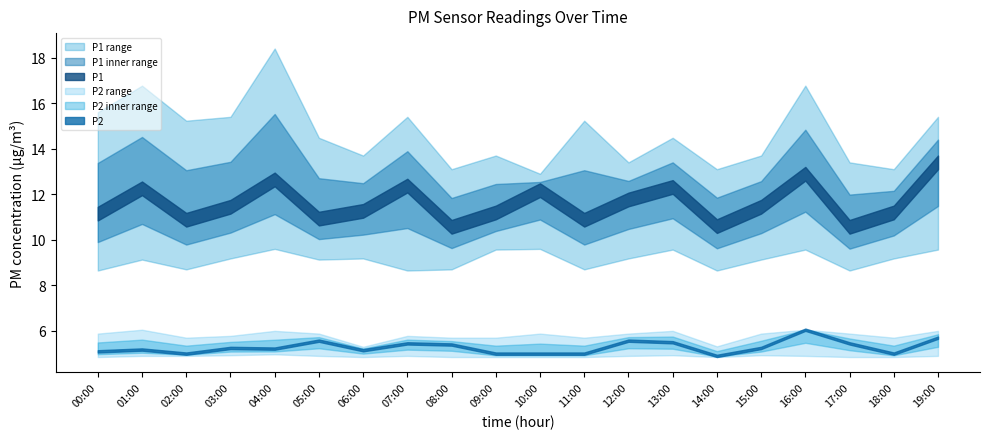

True or false: P1 and P2_high intersect in this chart.

False